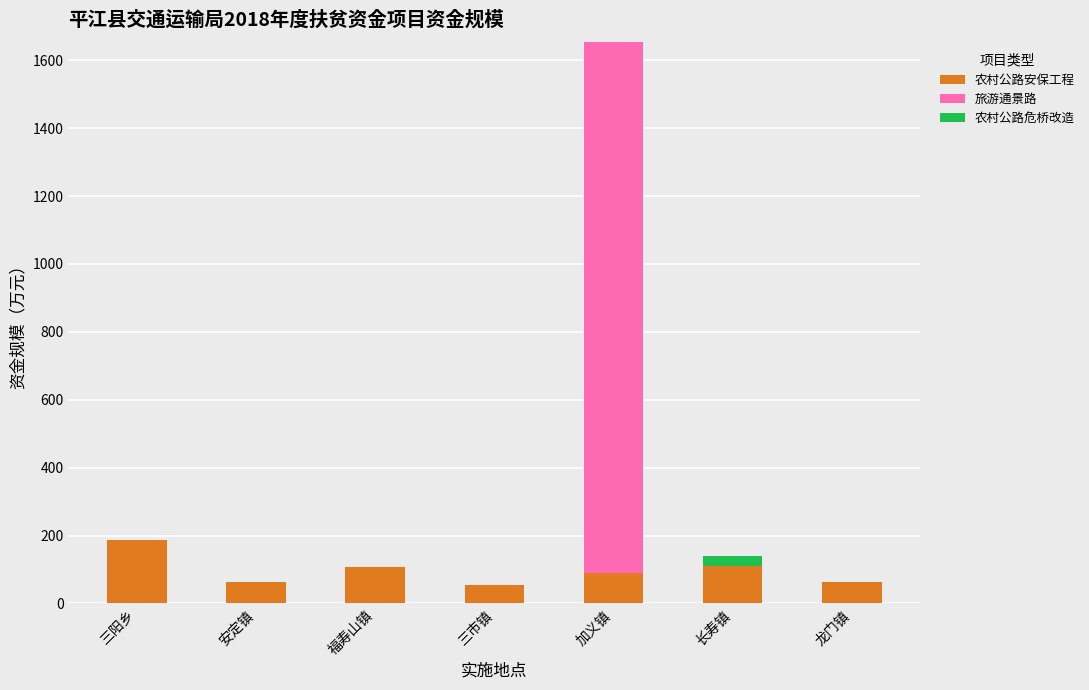

What is the approximate value of 农村公路安保工程 at 三市镇?

55.0